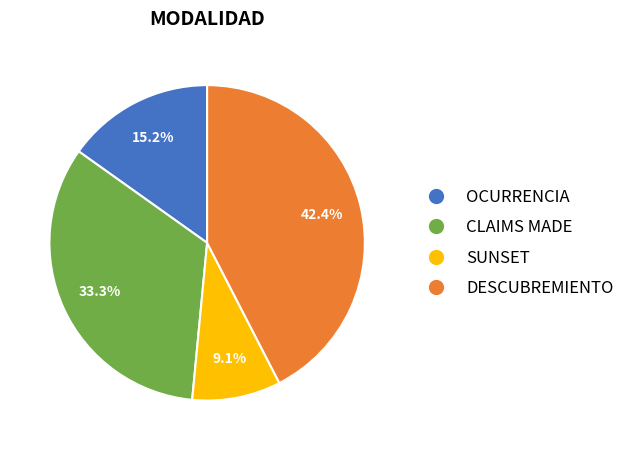

Is there any slice that represents more than half of the pie?

No